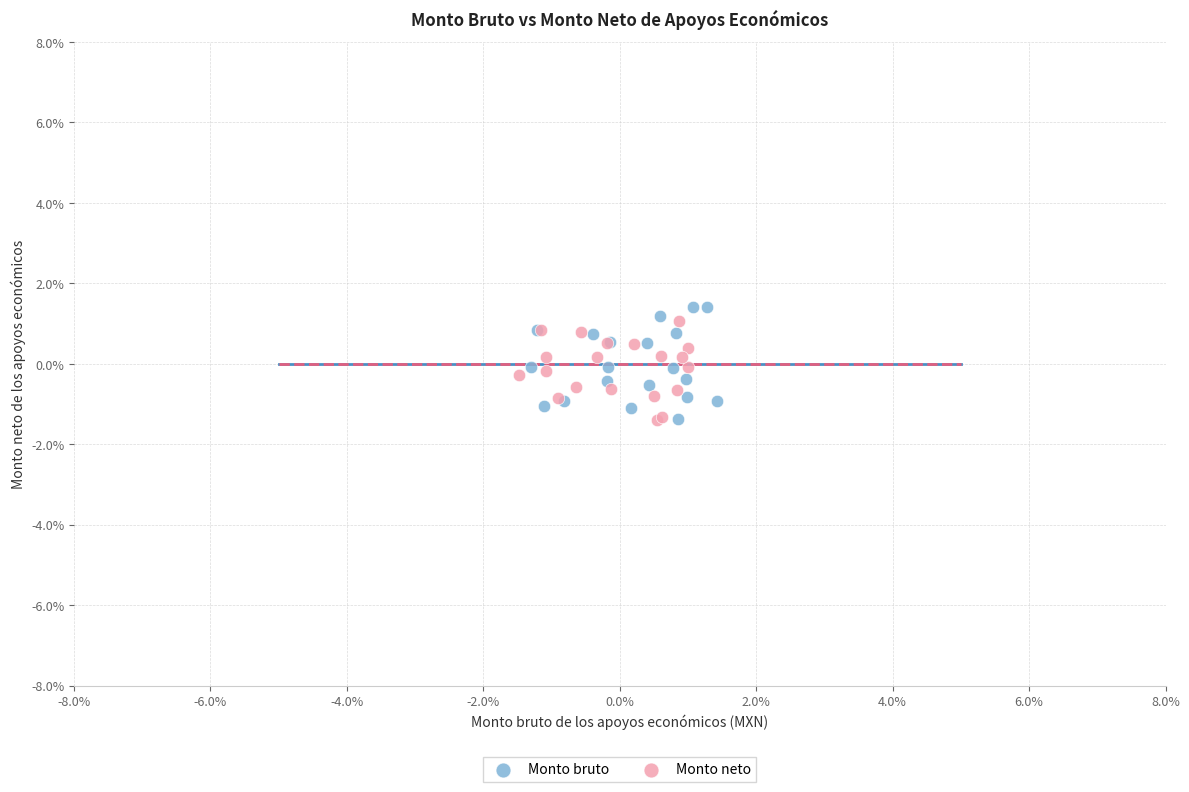

Which series has the largest Y range (max minus min)?

Monto bruto